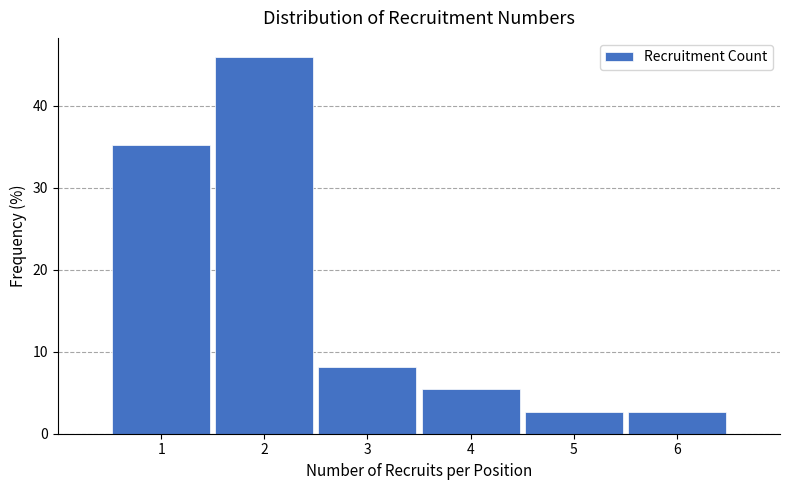

How tall is the bar that spans 3.5 to 4.5 on the x-axis? The values are not printed on the chart, so give them approximately, as read against the axis.

5